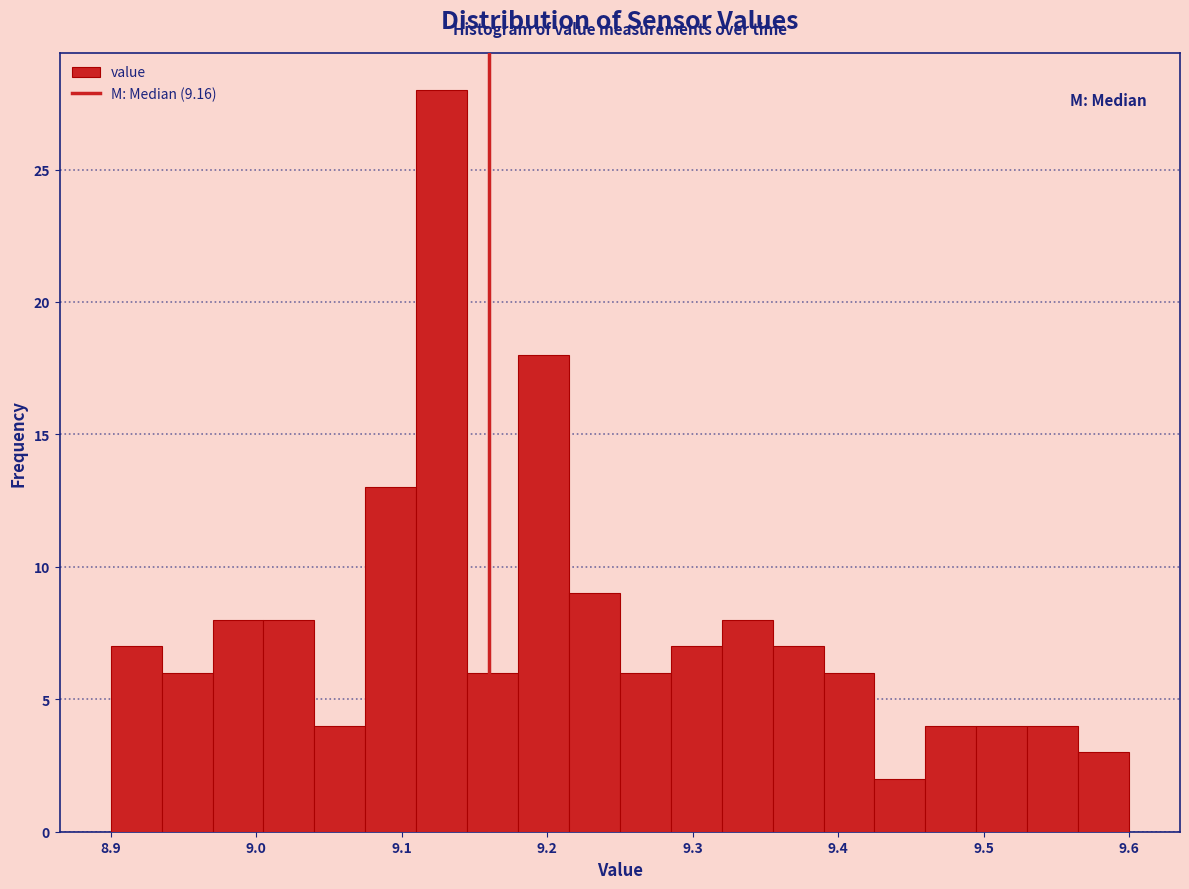

Read against the x-axis, roughly where is the centre of the tallest bar?

9.13